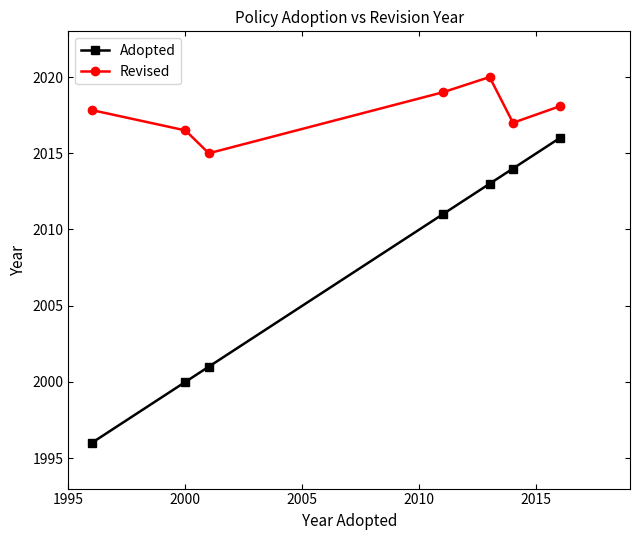

What are all the series names shown in the legend?

Adopted, Revised